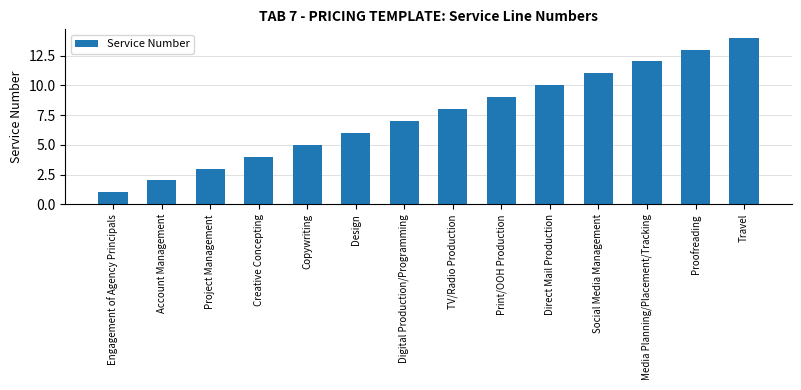

What is the change in value from Design to Social Media Management?

+5